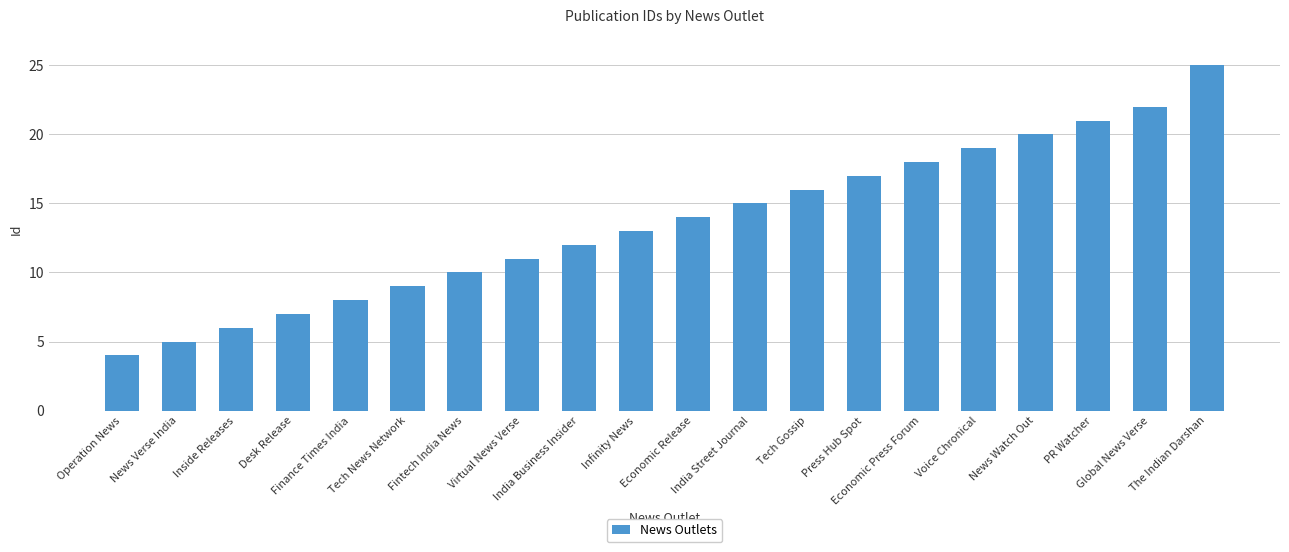

What is the sum of all values?

272